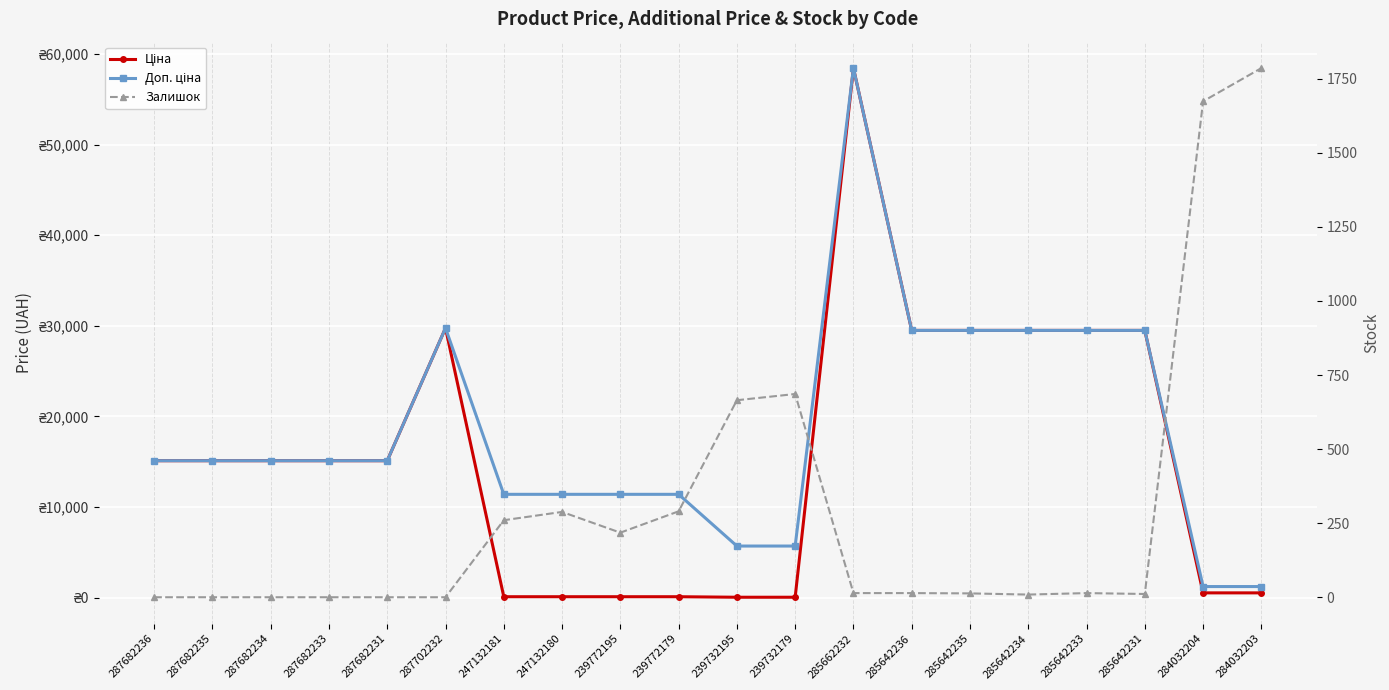

Between which two adjacent categories do Залишок and Доп. ціна first intersect?

285642231 and 284032204